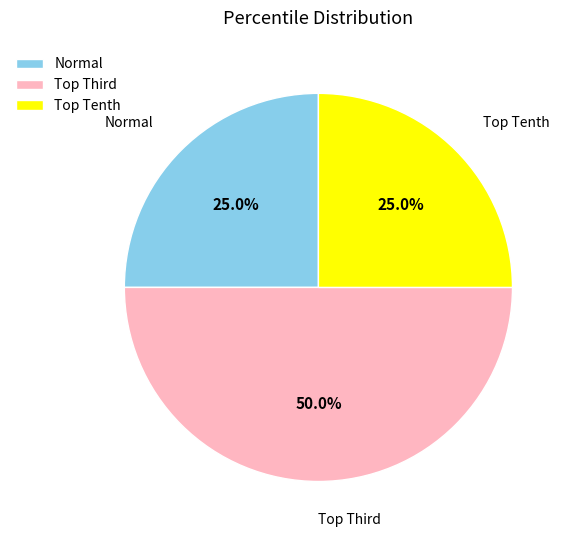

What is the largest slice in the pie chart?

Top Third